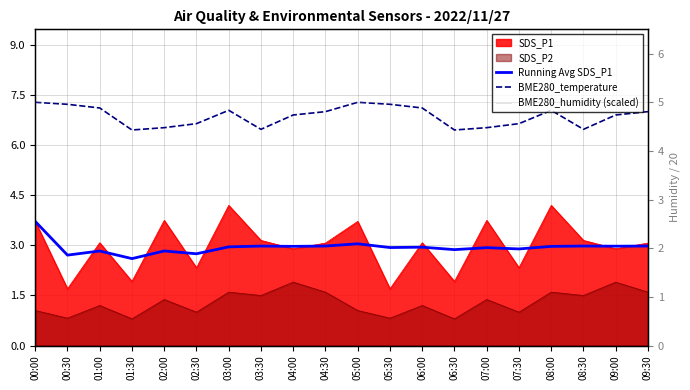

What is the label of the 14th point from the left?

06:30